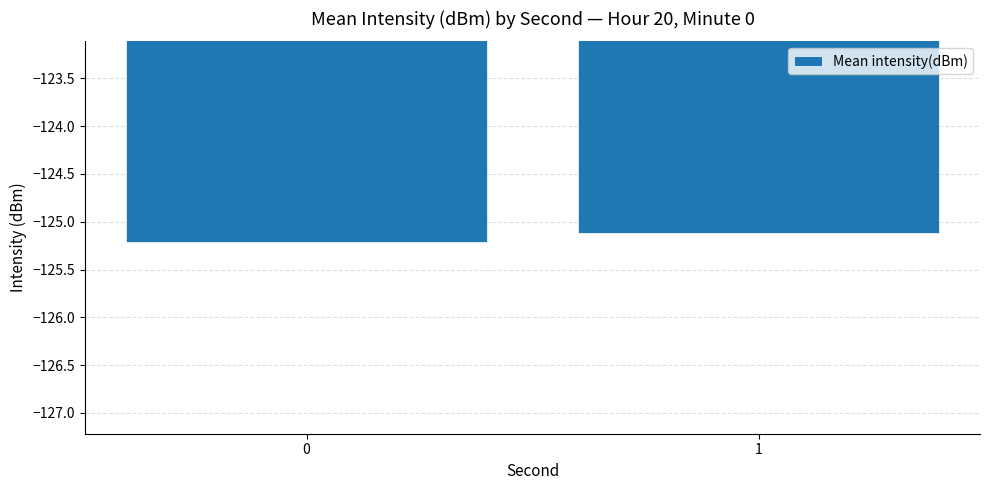

What is the sum of the values at 1 and 0?

-250.3